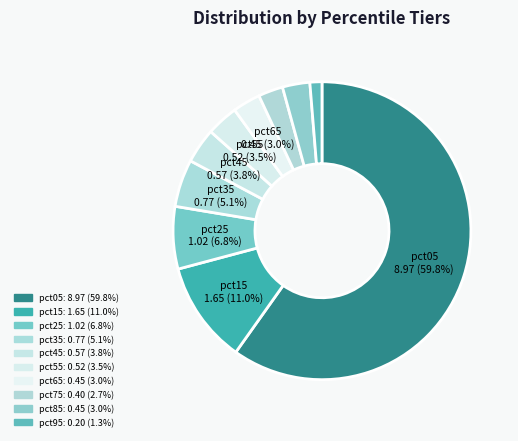

The pct25 slice represents 12% of the pie. True or false?

False